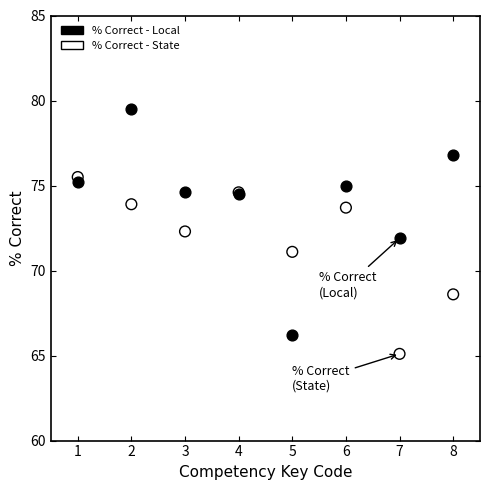

Which series contains the highest Y value?

% Correct - Local